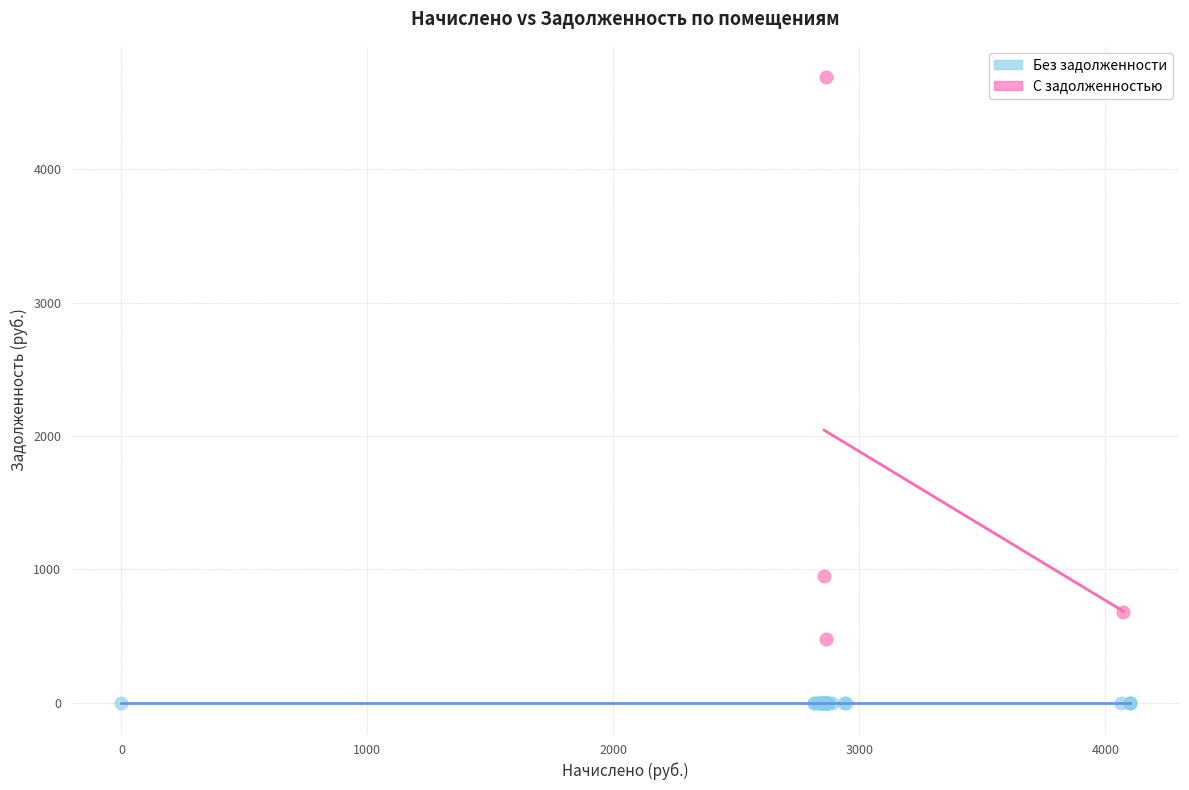

Which series reaches the minimum Y coordinate?

Без задолженности